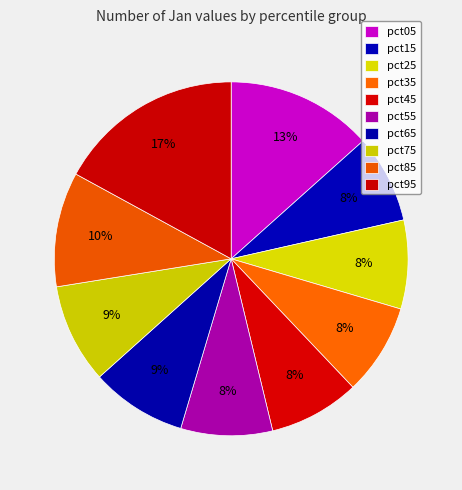

How many slices are in this pie chart?

10